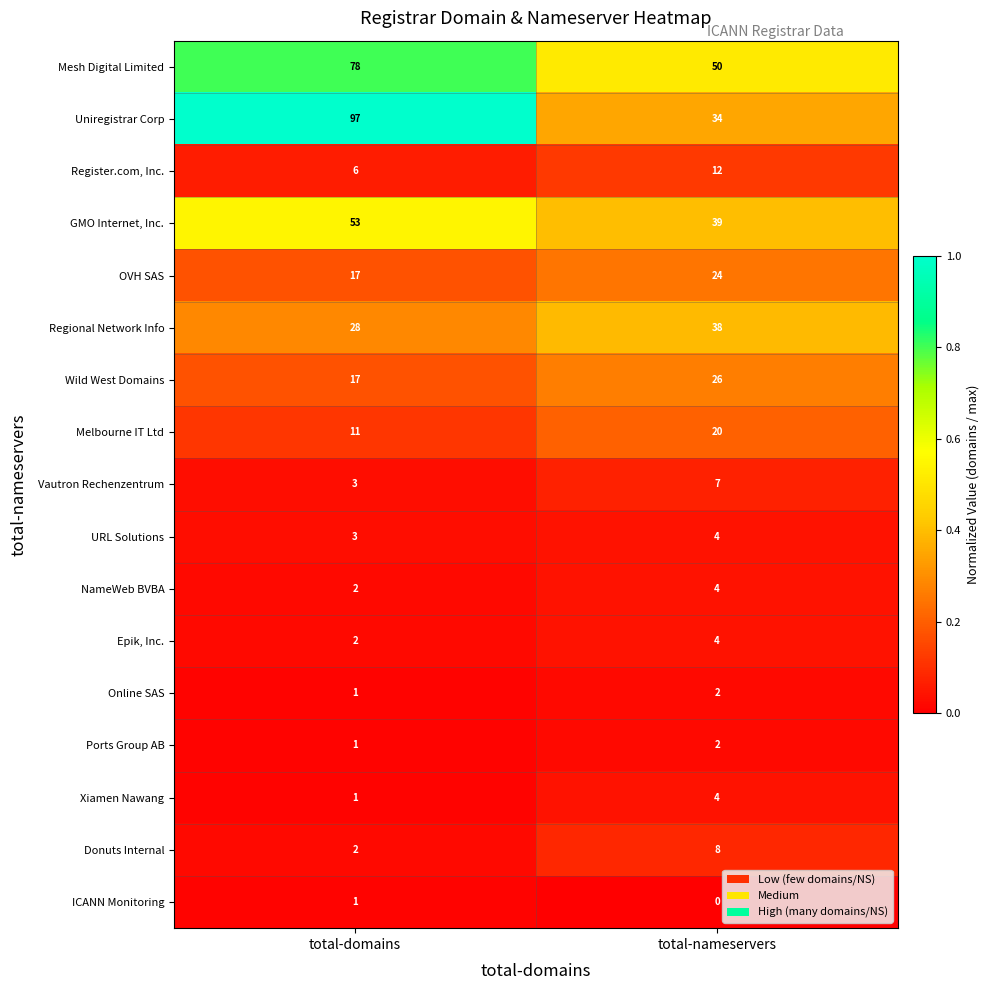

What is the difference between the maximum and minimum values in the Donuts Internal series?

6